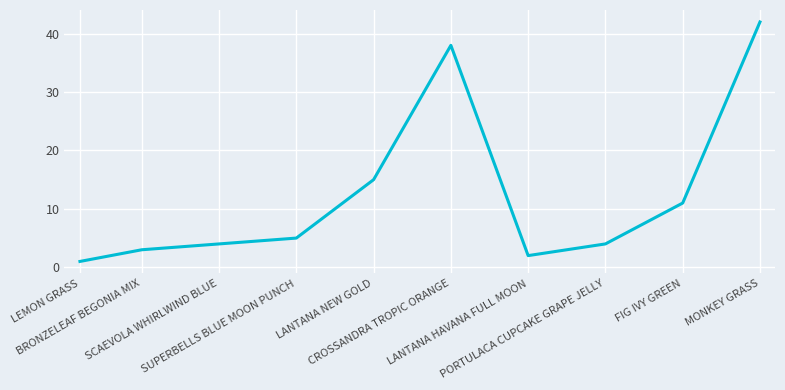

The value at LANTANA NEW GOLD is 22. True or false?

False